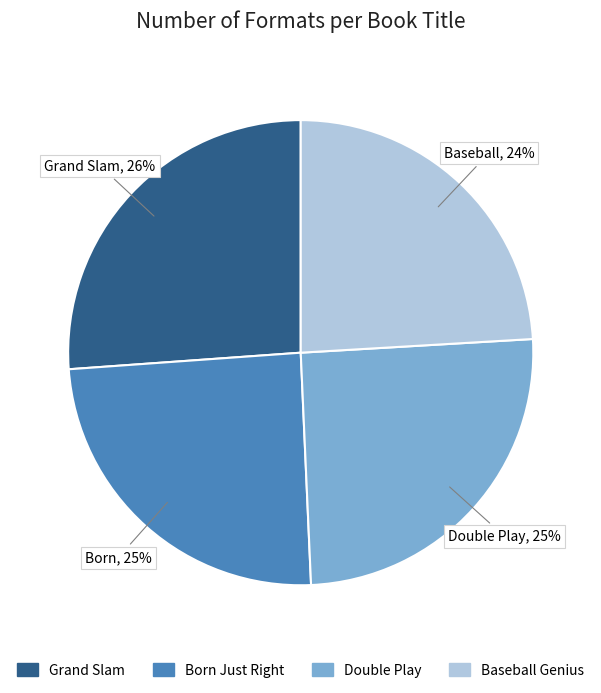

Combined, do Baseball Genius and Double Play account for over 50%?

No